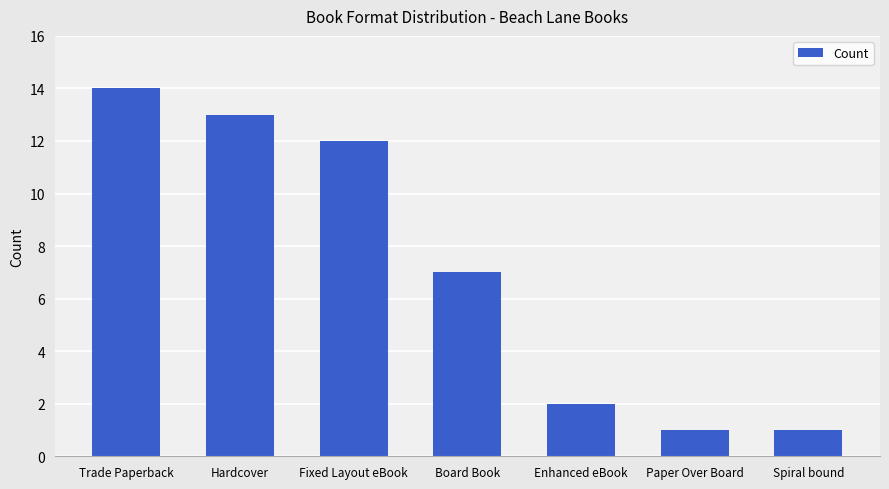

Read the value at Board Book, to the nearest 10.

10